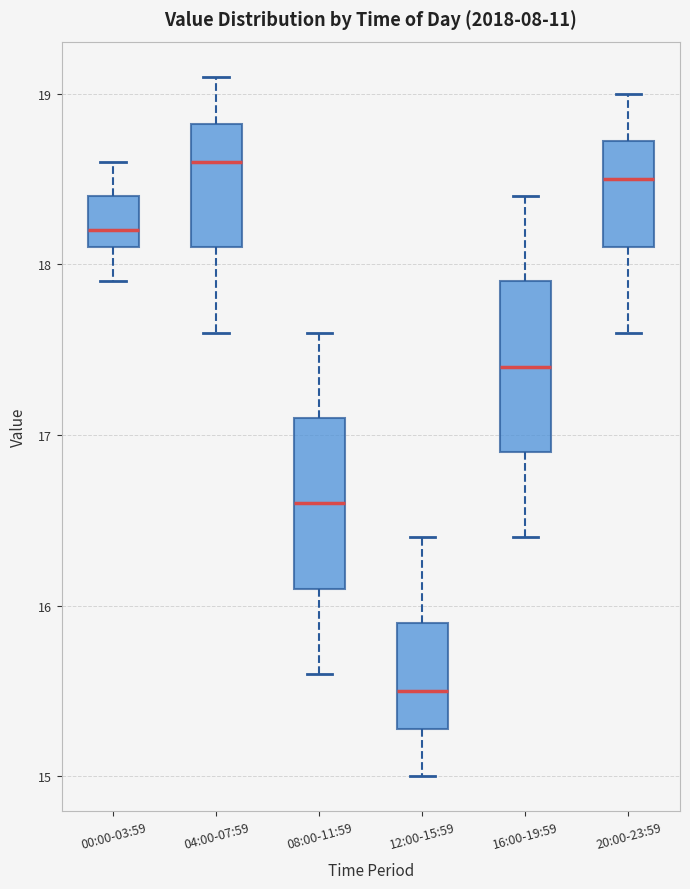

Where does the lower whisker of the box for 16:00-19:59 end on the y-axis? The values are not printed on the chart, so give them approximately, as read against the axis.

16.4